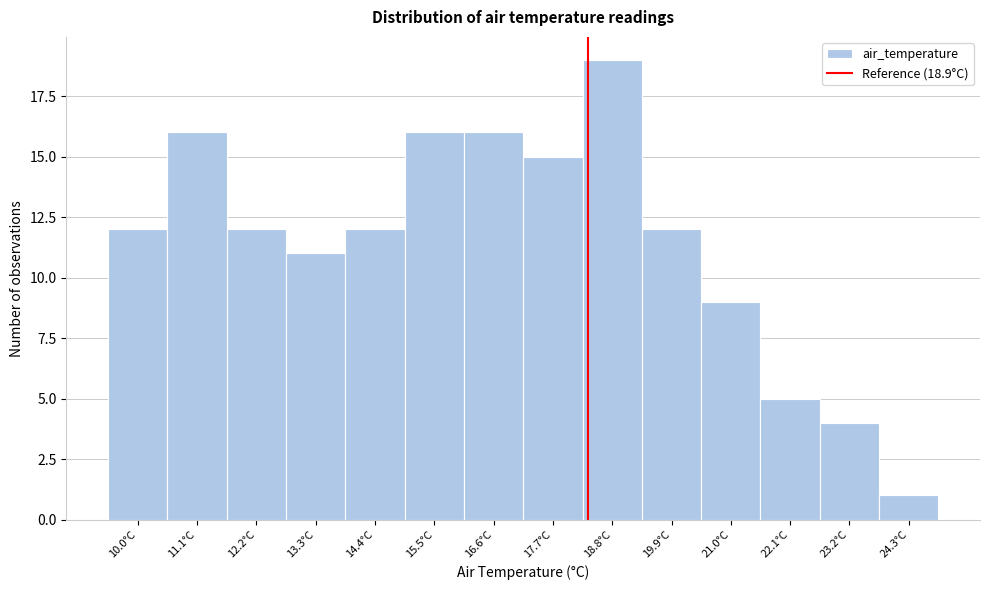

Reading right to left, extract all data points from this chart.

1	4	5	9	12	19	15	16	16	12	11	12	16	12